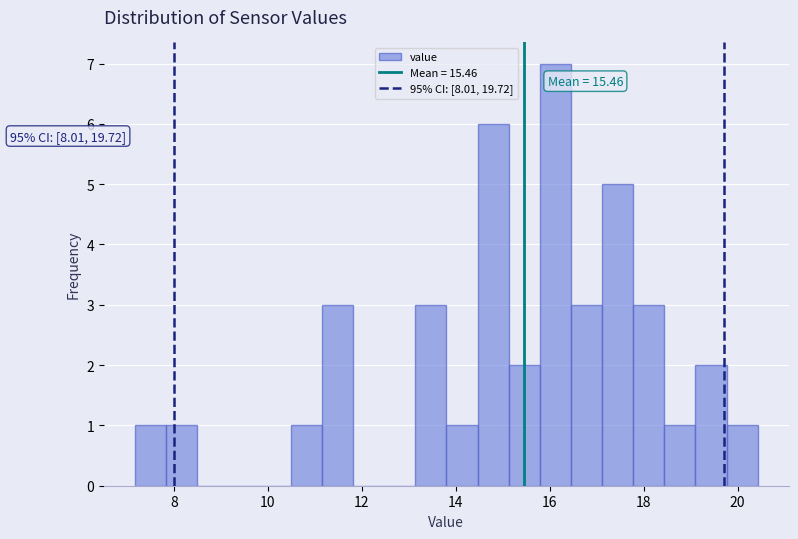

Around what value on the x-axis is the tallest bar? Give the approximate position of its centre, as read against the axis.

16.2